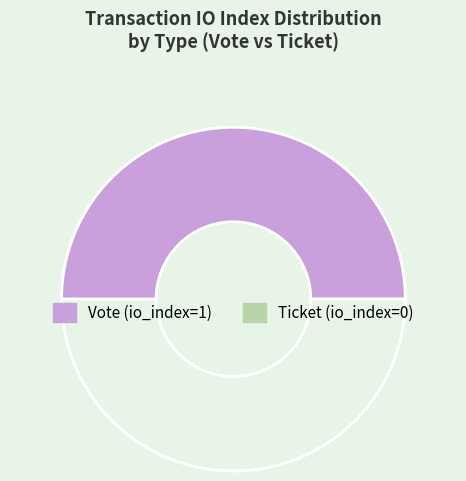

How many segments does this pie chart have?

2